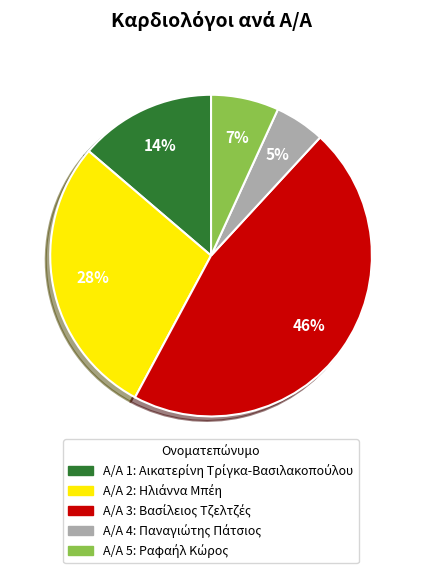

To the nearest percent, what is the average slice percentage?

20%